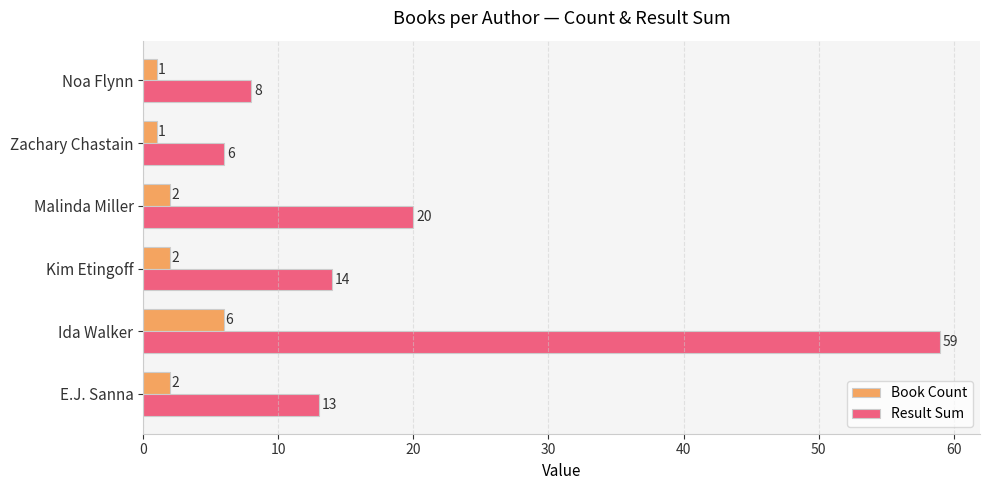

What are all the series names shown in the legend?

Book Count, Result Sum